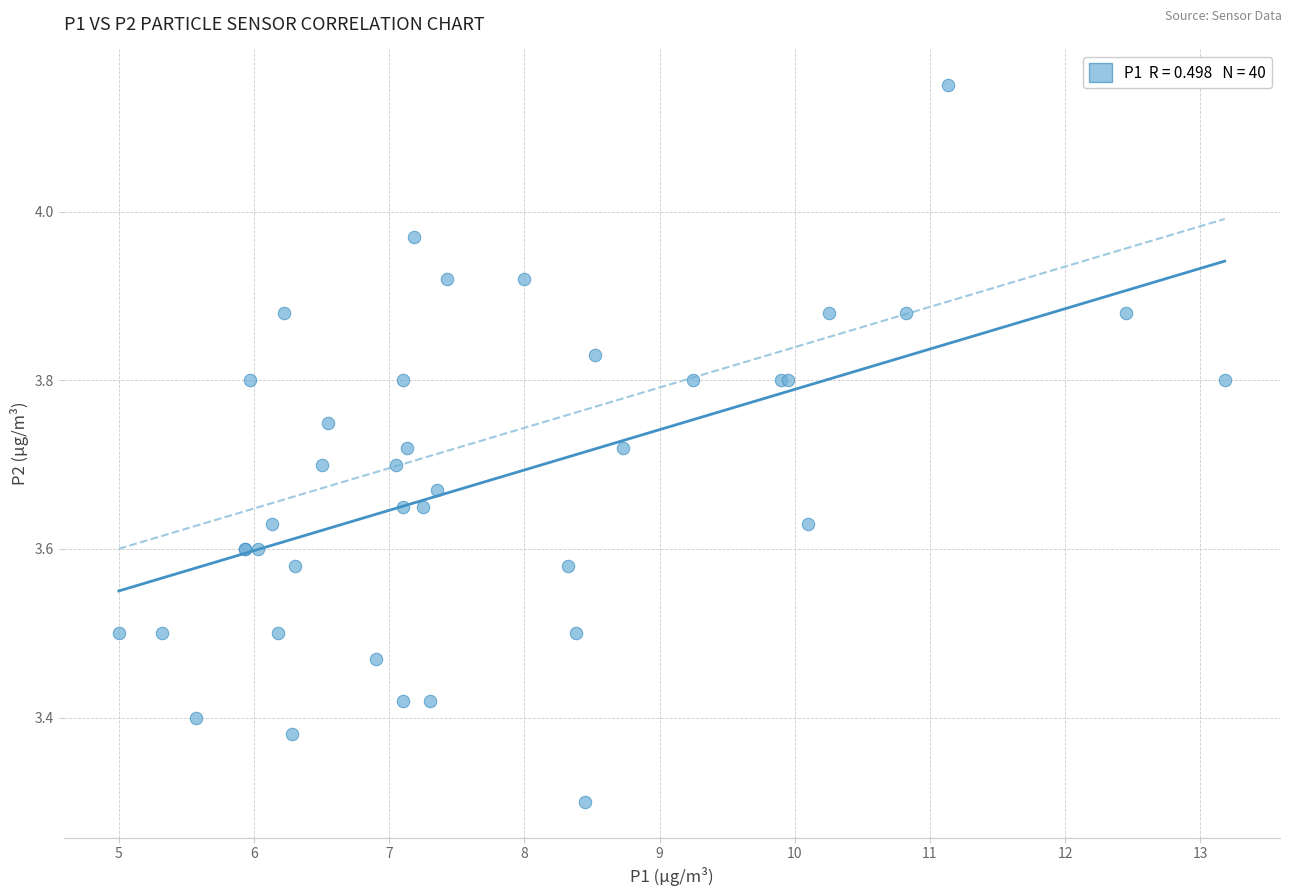

What Y value in the scatter plot is closest to 3?

3.3